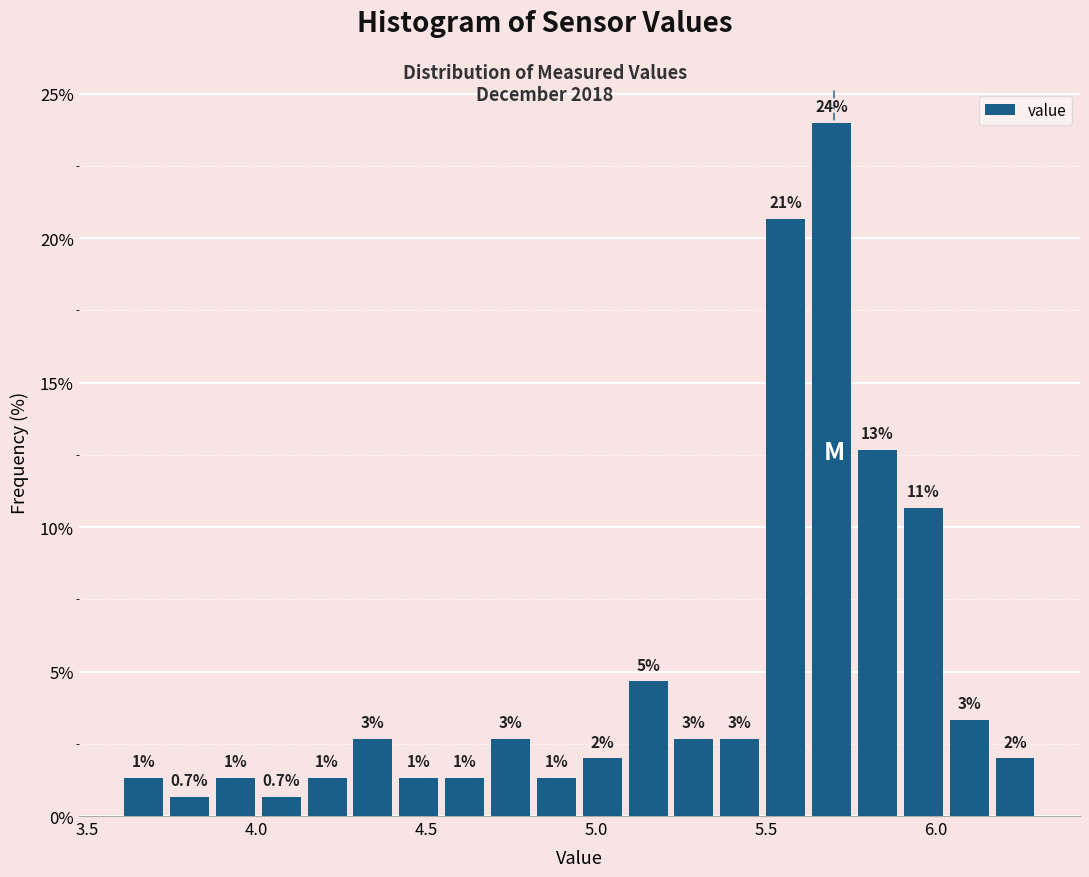

Read against the x-axis, roughly where is the centre of the tallest bar?

5.70